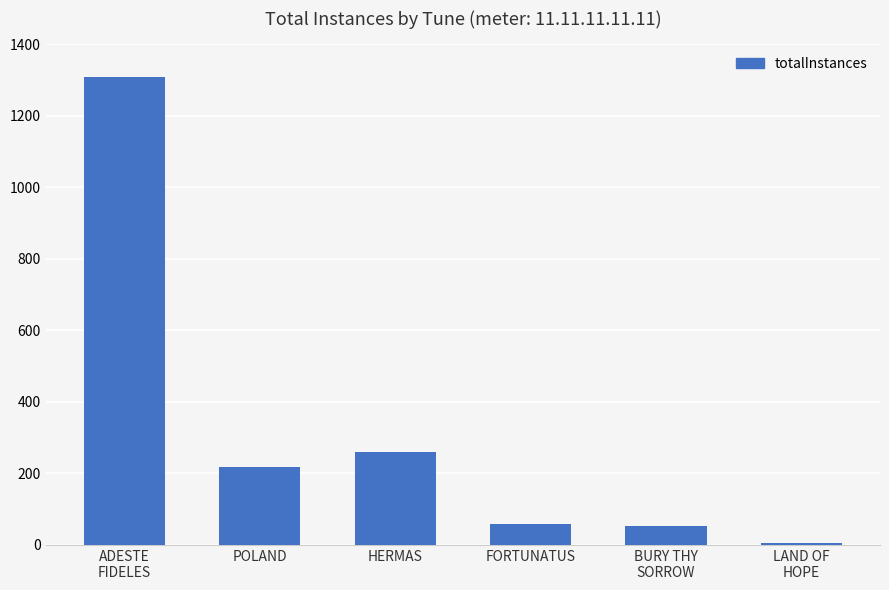

At which label is the value closest to 656?

HERMAS